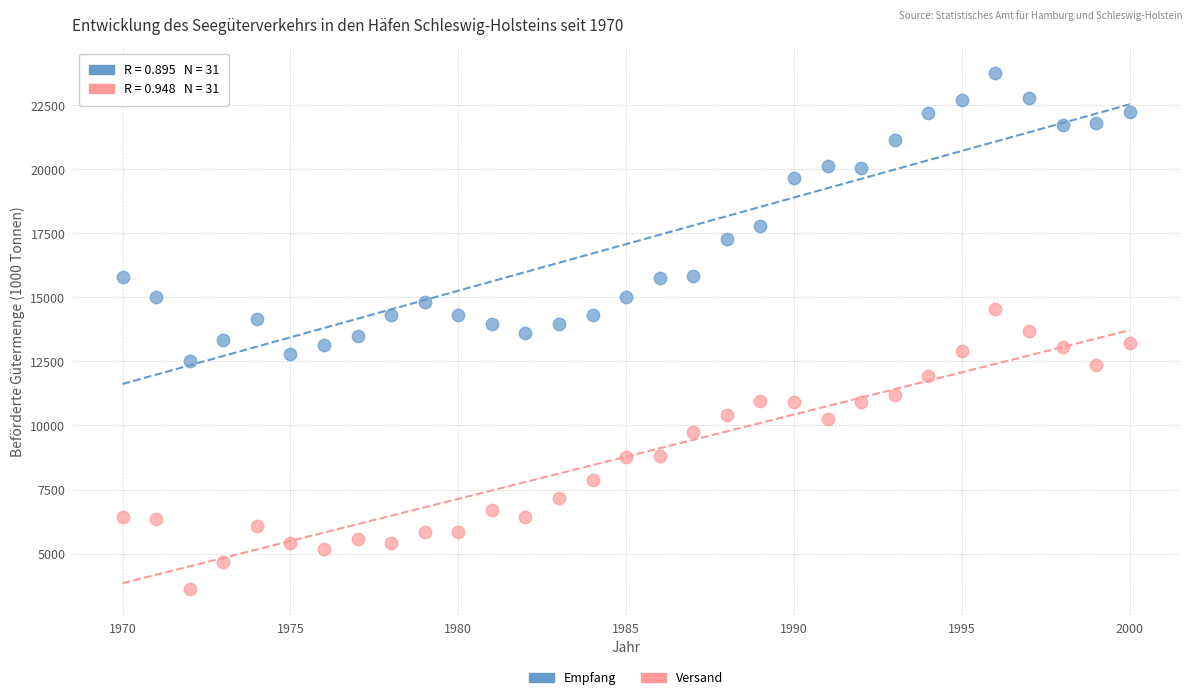

In the Empfang series, what Y value is closest to 18148?

17782